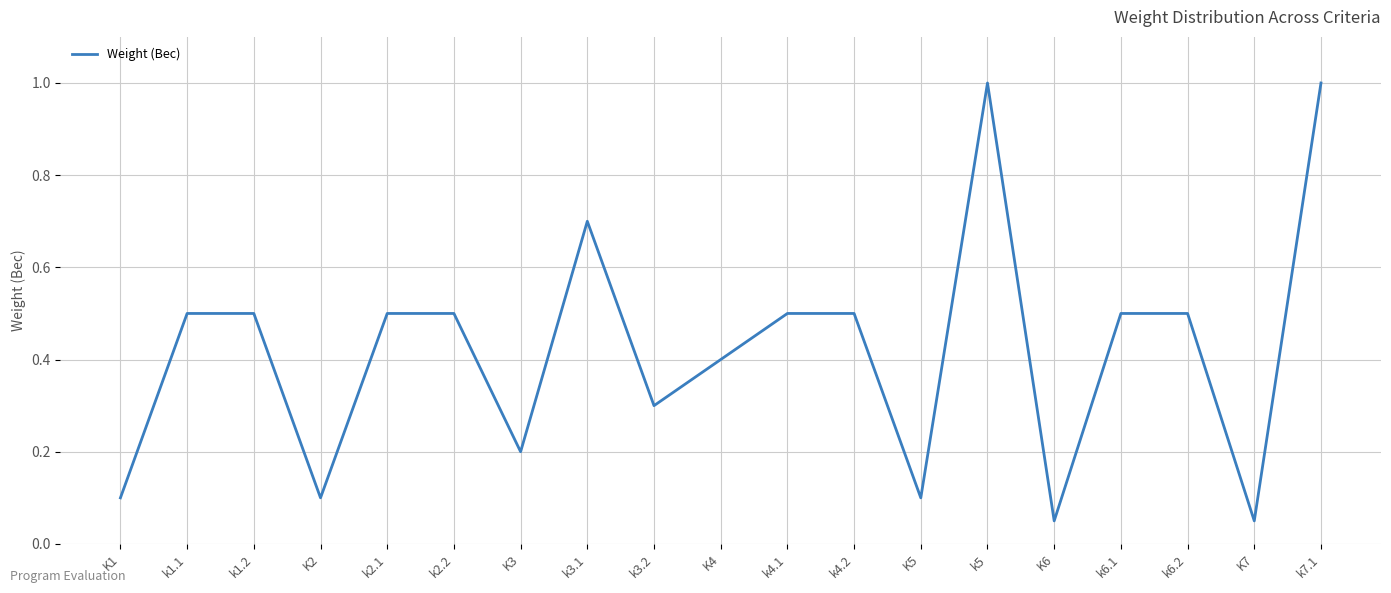

The chart shows a value of 0.2 at k6.2. True or false?

False